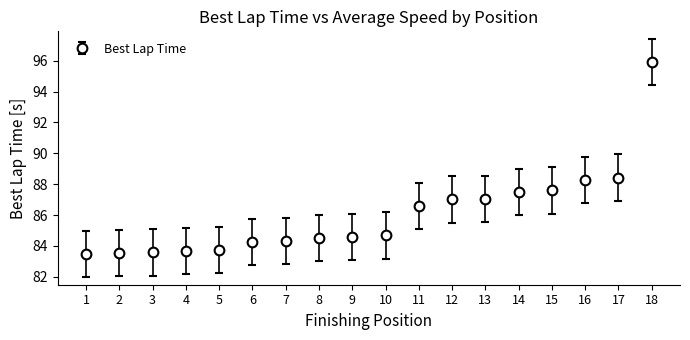

Approximately how many times larger is the value at 13 compared to 6?

1.0